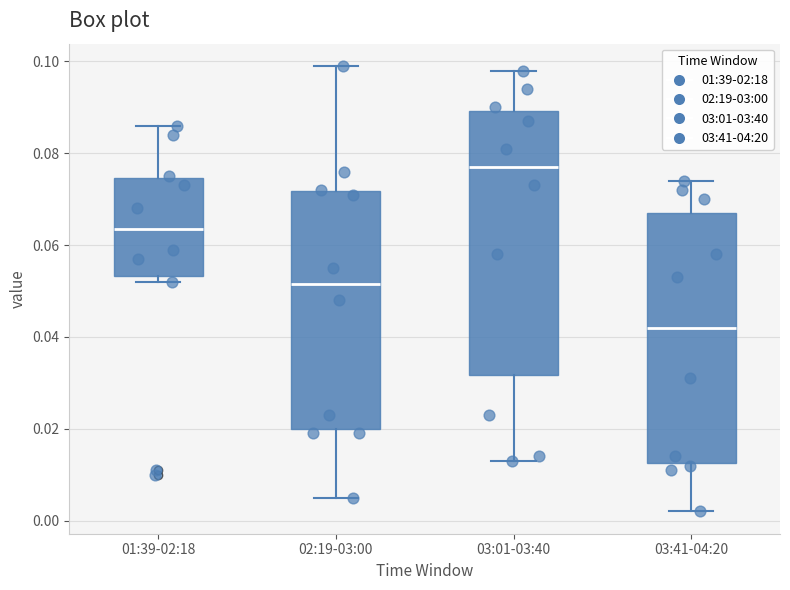

Reading left to right, read every box against the y-axis: the position of its median line, the range the box covers, and the ends of its whiskers. The values are not printed on the chart, so give them approximately, as read against the axis.

01:39-02:18: median 0.064, box 0.054 to 0.074, whiskers 0.052 to 0.086
02:19-03:00: median 0.052, box 0.020 to 0.072, whiskers 0.006 to 0.100
03:01-03:40: median 0.078, box 0.032 to 0.090, whiskers 0.014 to 0.098
03:41-04:20: median 0.042, box 0.012 to 0.068, whiskers 0.002 to 0.074